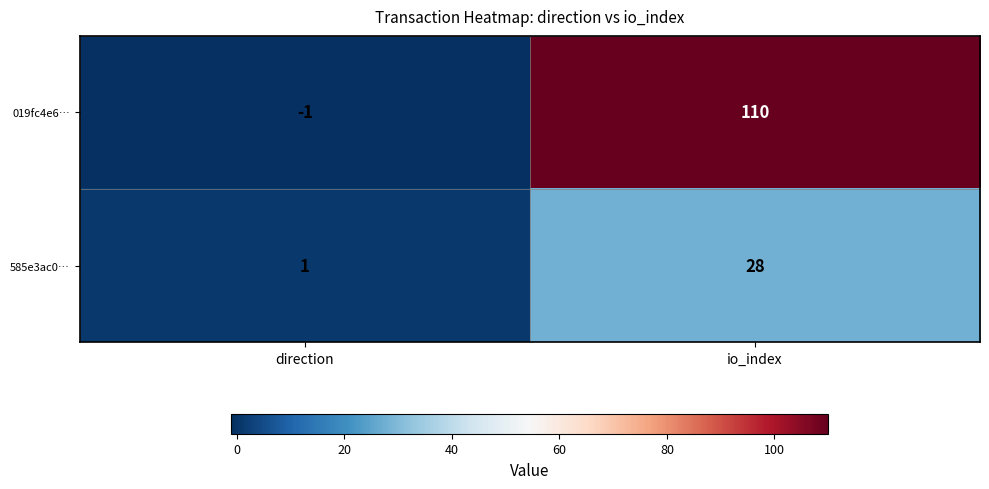

Rank the categories by 585e3ac0… value from lowest to highest.

direction, io_index